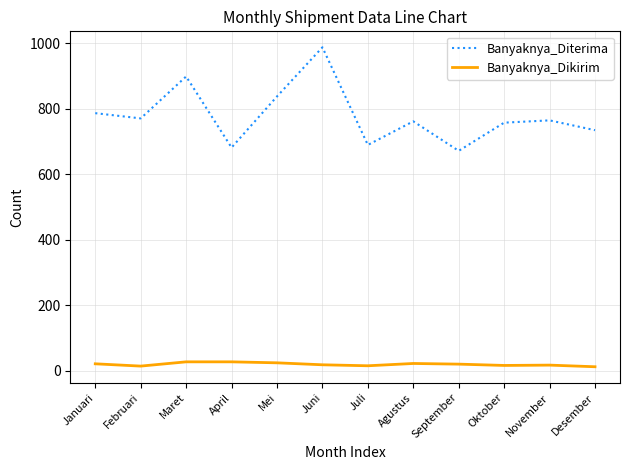

Is it true that Banyaknya_Diterima equals 315 at Juni?

False